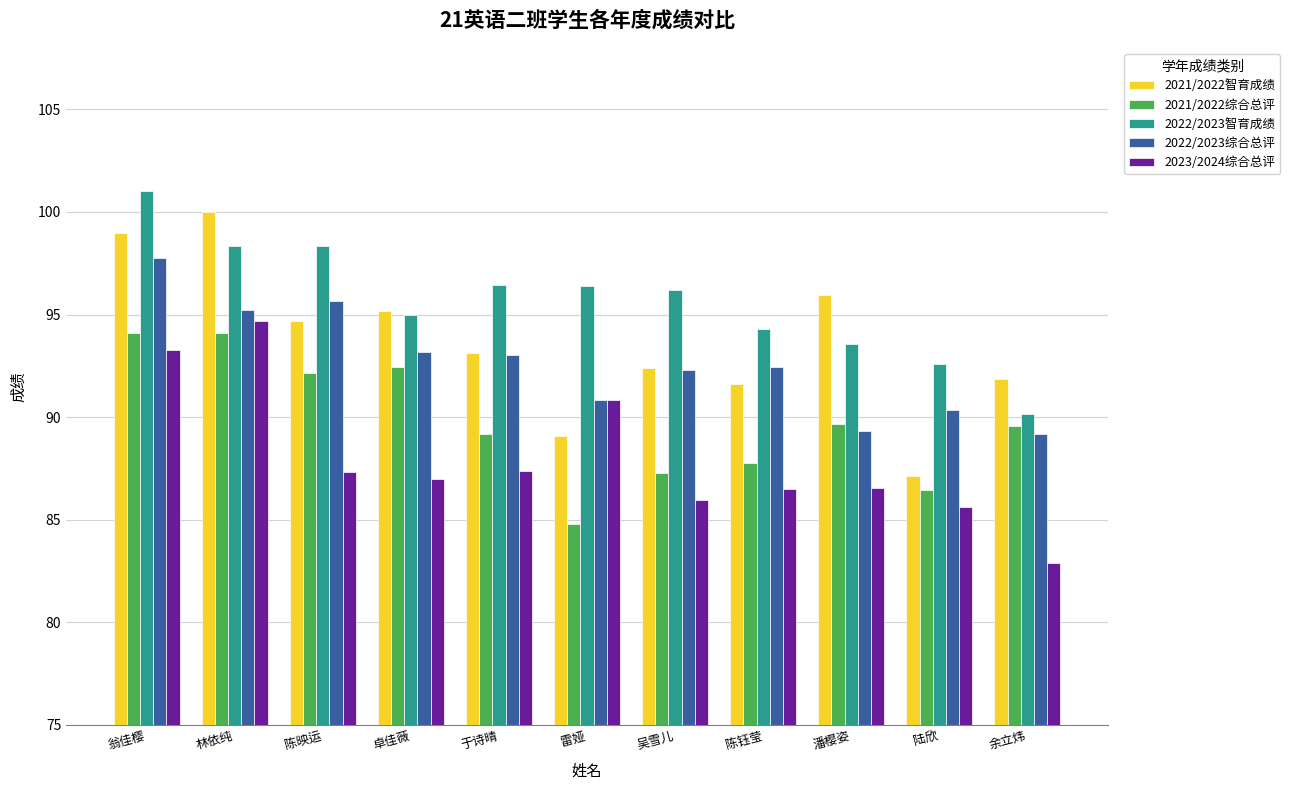

What are all the series names shown in the legend?

2021/2022智育成绩, 2021/2022综合总评, 2022/2023智育成绩, 2022/2023综合总评, 2023/2024综合总评